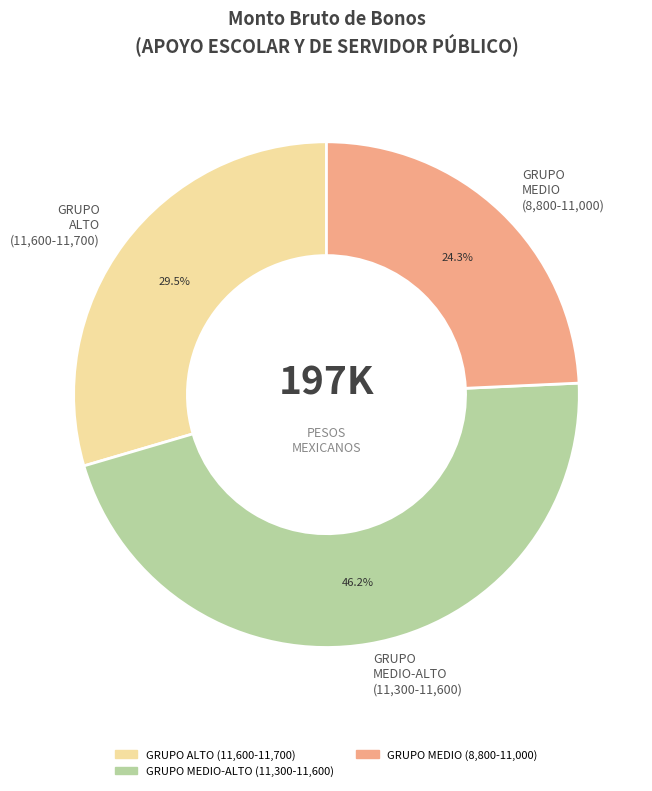

Between GRUPO MEDIO-ALTO (11,300-11,600) and GRUPO MEDIO (8,800-11,000), which is larger?

GRUPO MEDIO-ALTO (11,300-11,600)